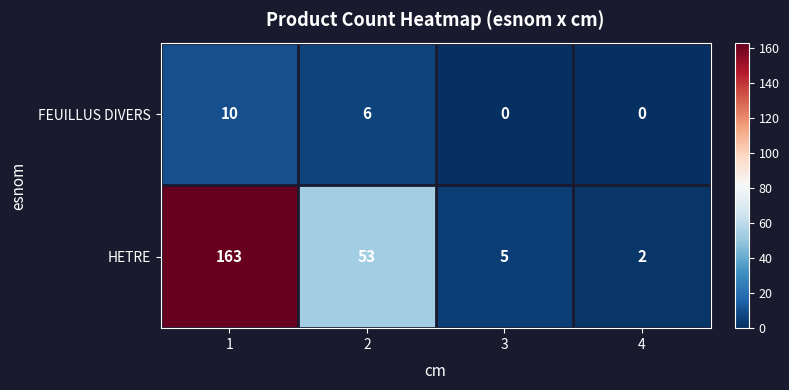

Which series has the widest spread of values?

HETRE